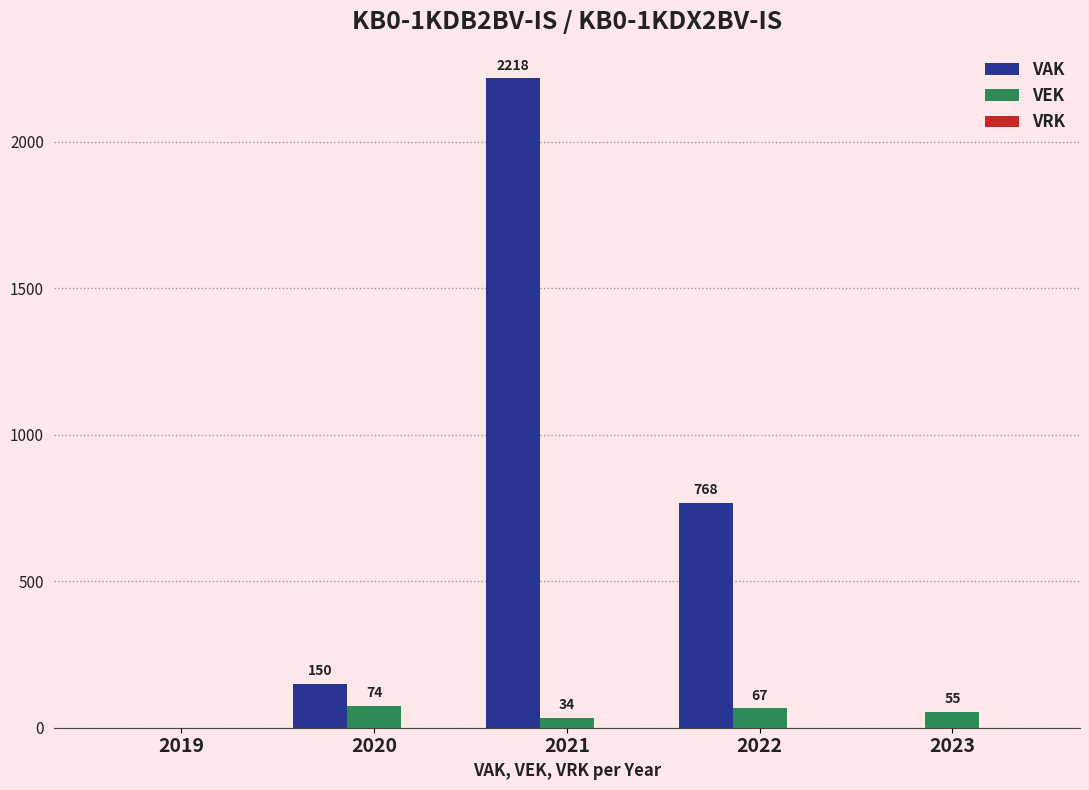

At which category is the sum across all series the highest?

2021